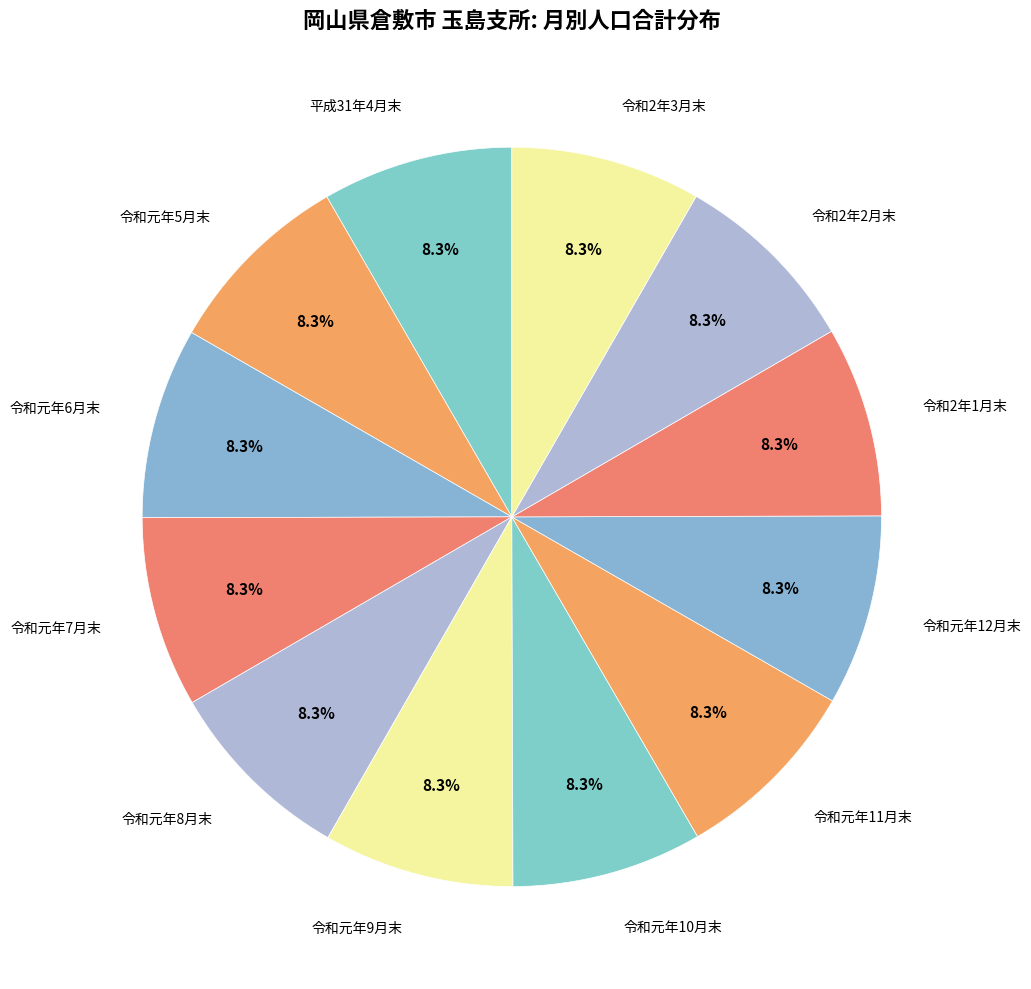

How many segments does this pie chart have?

12